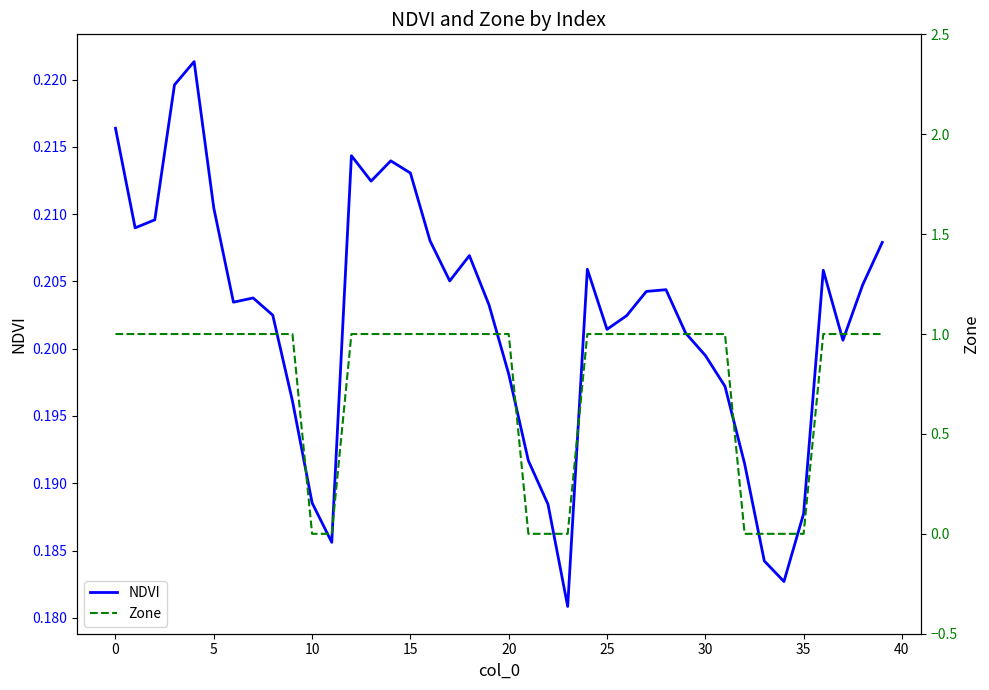

After their last crossing, which series has the higher values: Zone or NDVI?

Zone